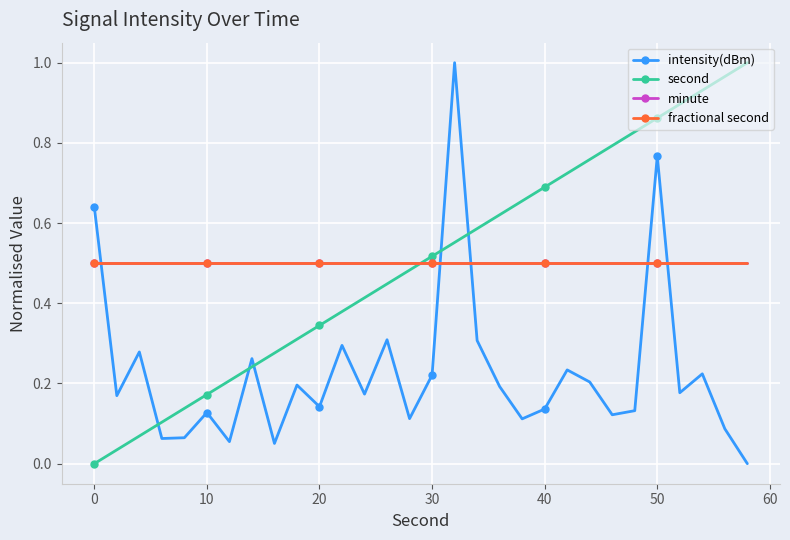

True or false: second has more than 0 interior local peaks.

False